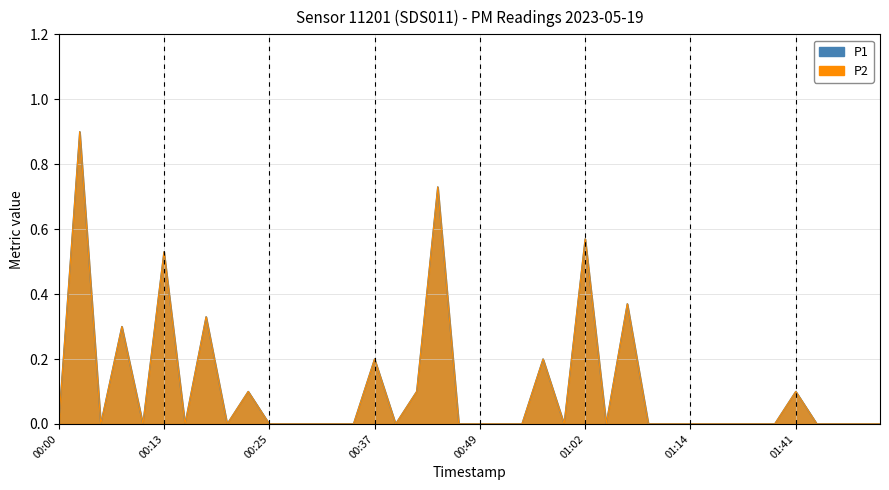

Between 00:32 and 01:06, which series saw the biggest shift?

P1